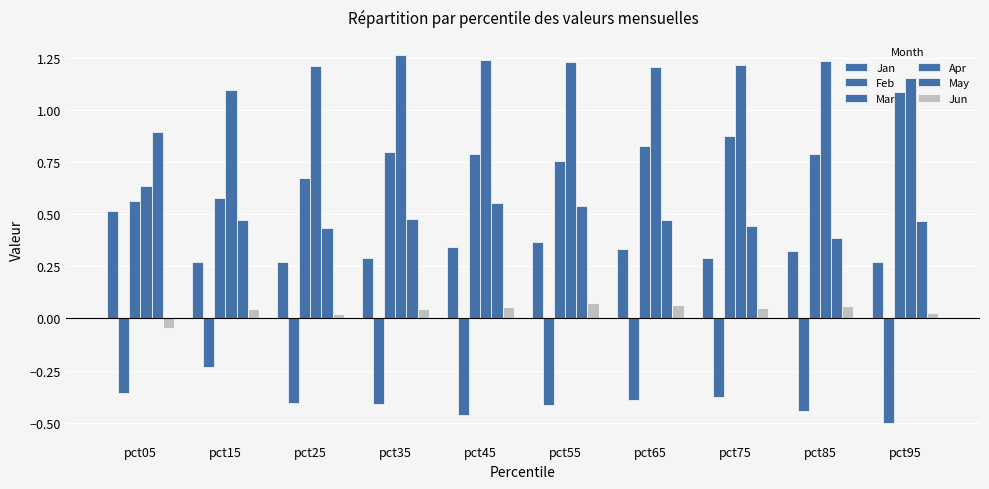

How many values in the Apr series exceed 1?

9